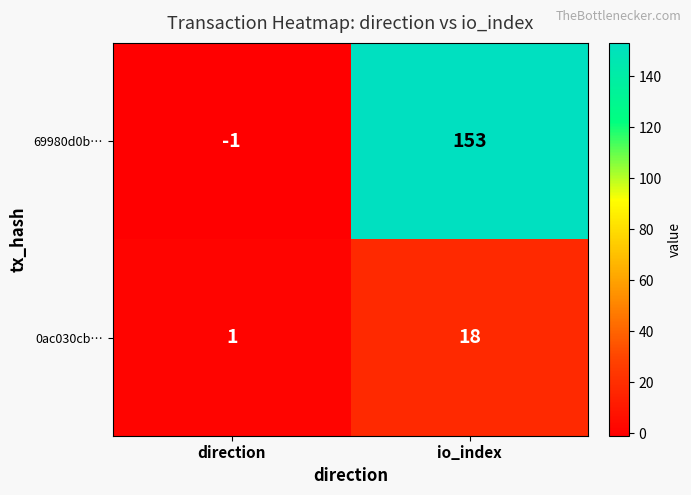

At which label is 69980d0b… closest to 76?

direction